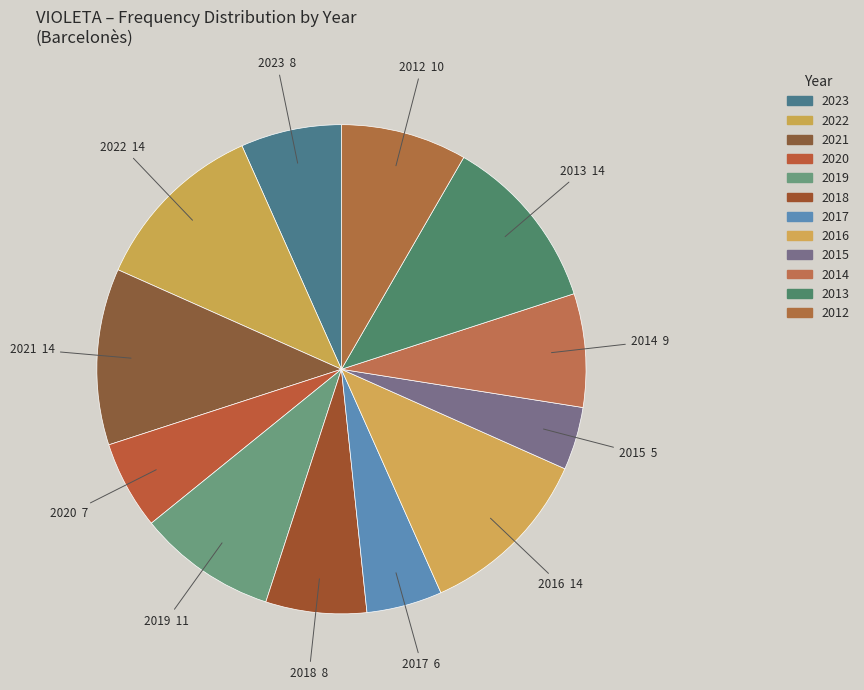

Which category has the biggest portion of the pie?

2022